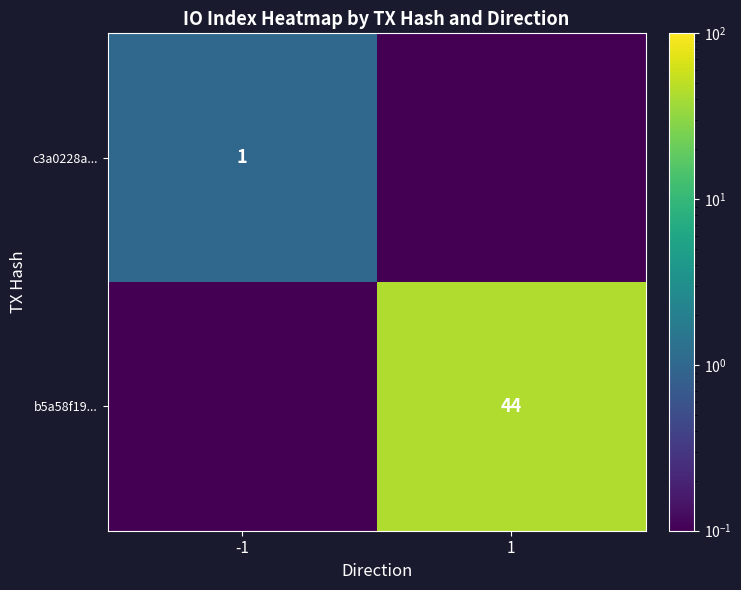

The b5a58f19... series shows 73.7 at 1. True or false?

False